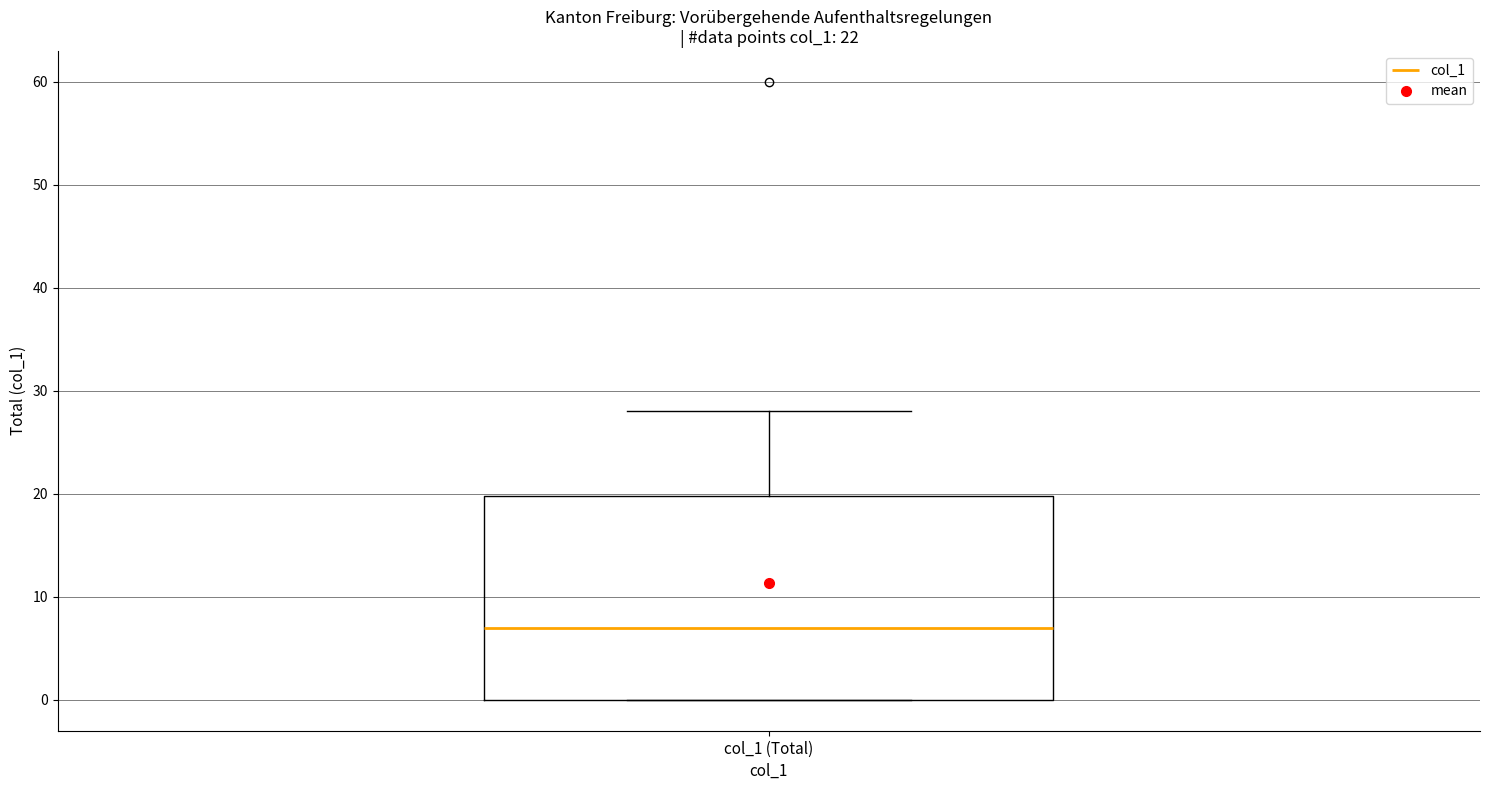

Read this box plot against the y-axis: the position of the median line, the range covered by the box, and the ends of both whiskers. The values are not printed on the chart, so give them approximately, as read against the axis.

median 7, box 0 to 20, whiskers 0 to 28